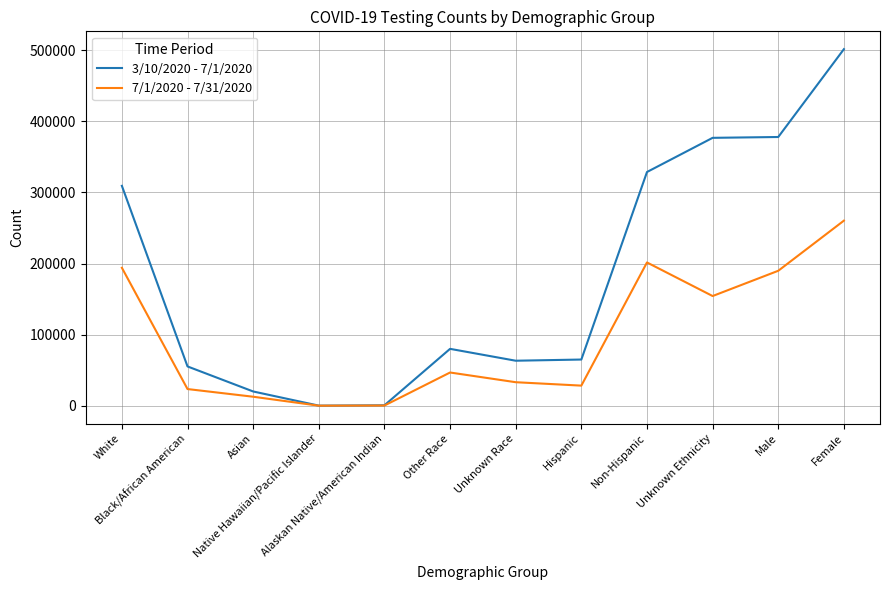

List the series in order of their overall mean, lowest first.

7/1/2020 - 7/31/2020, 3/10/2020 - 7/1/2020